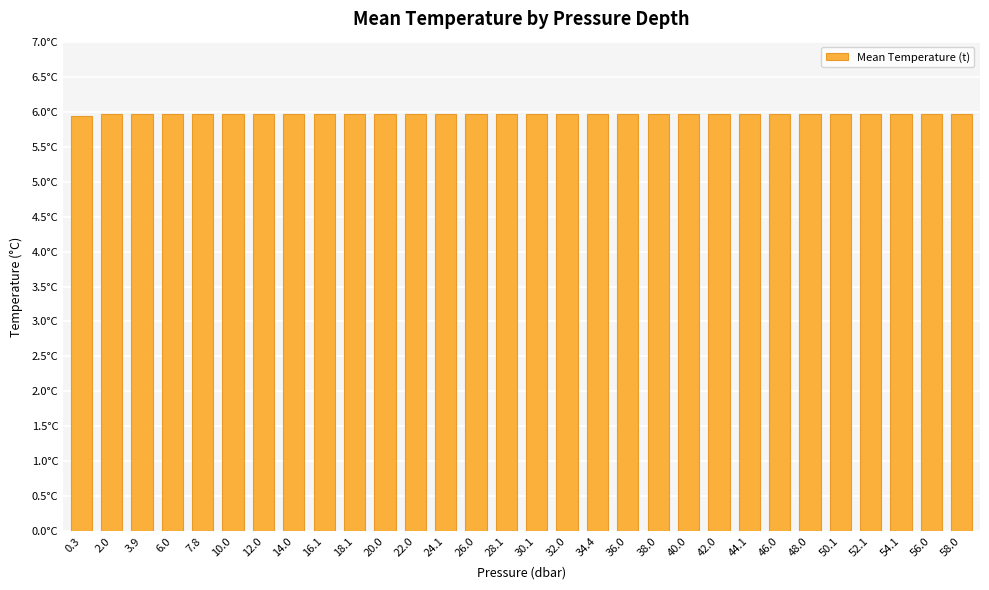

True or false: the data shows 6.0 at 38.0.

True